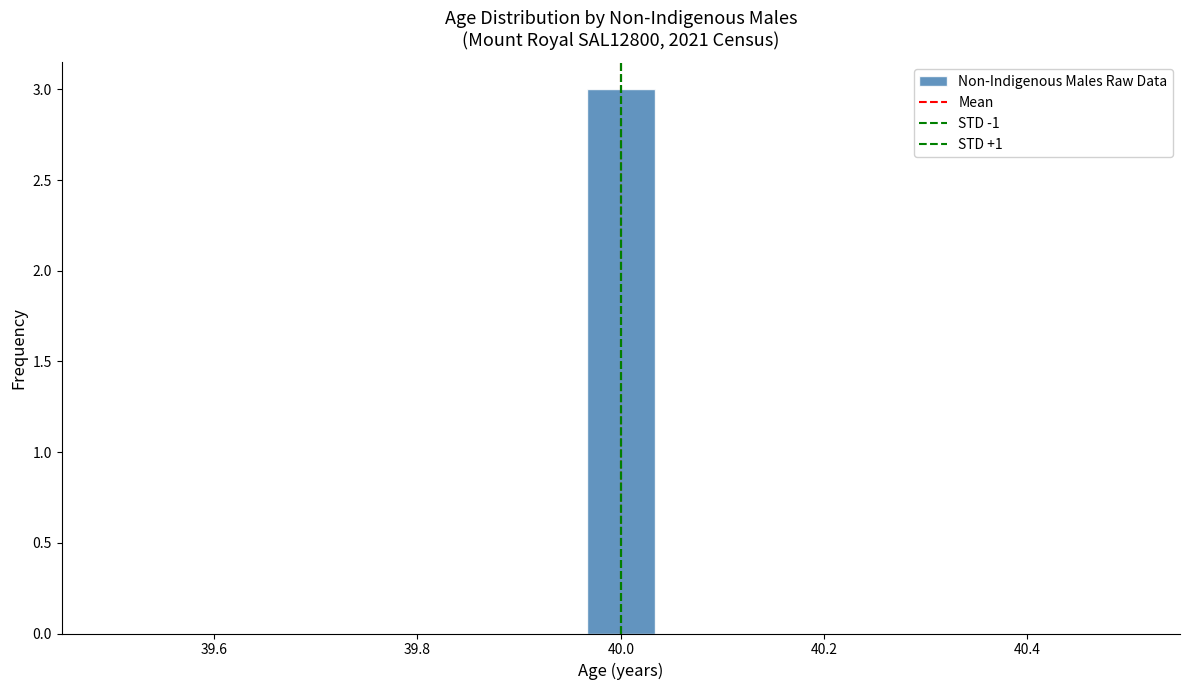

Around what value on the x-axis is the tallest bar? Give the approximate position of its centre, as read against the axis.

40.00